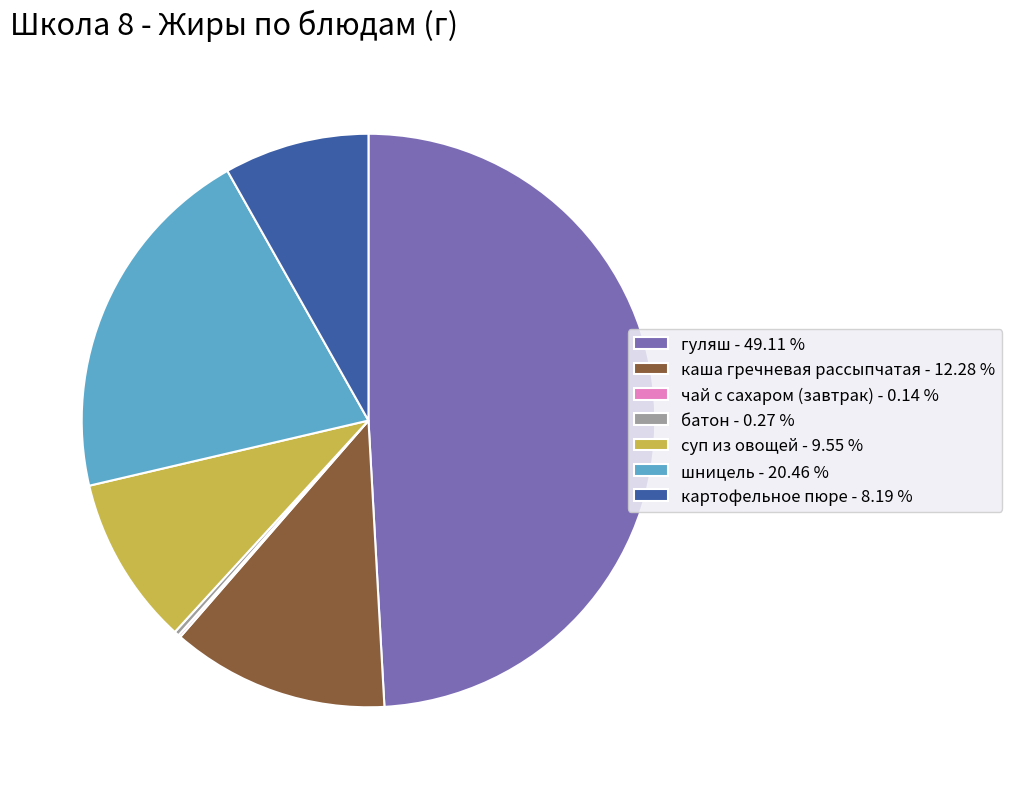

Is there a majority slice in this chart?

No